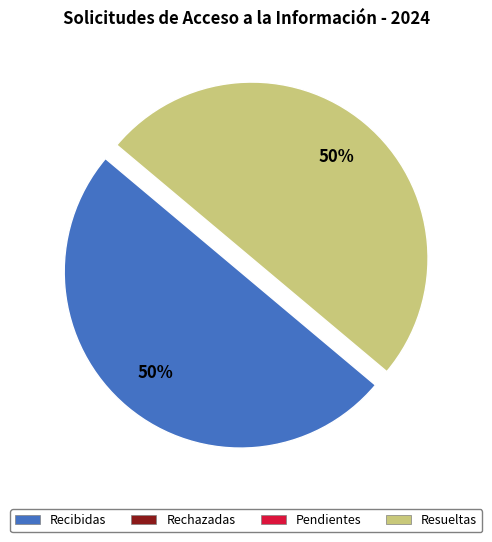

To the nearest percent, what is the average slice percentage?

50%